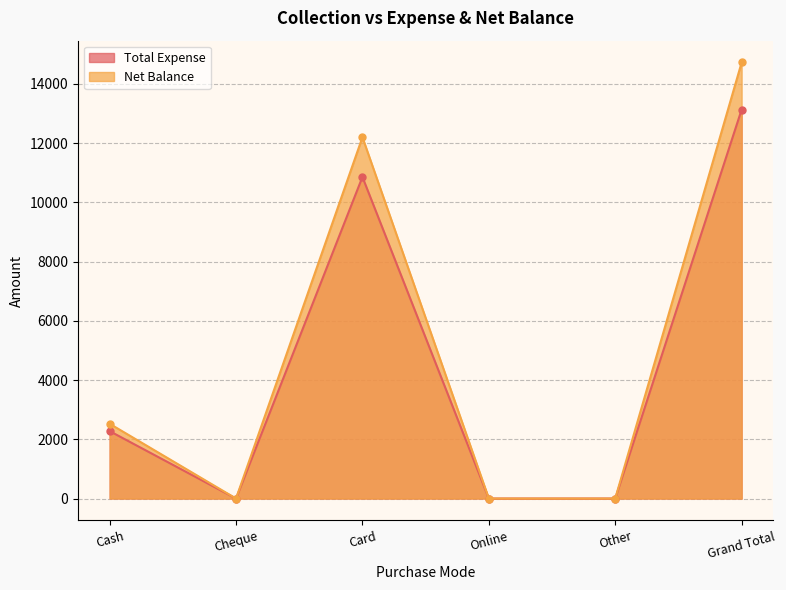

What is the difference between the Total Expense values at Cash and Grand Total?

10854